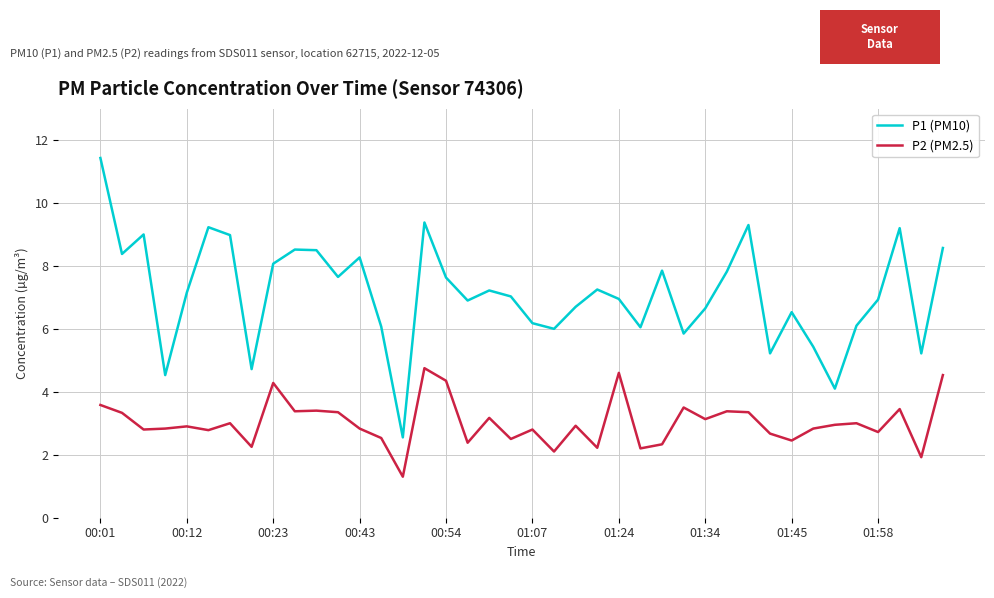

What is the maximum value shown in the chart?

11.4